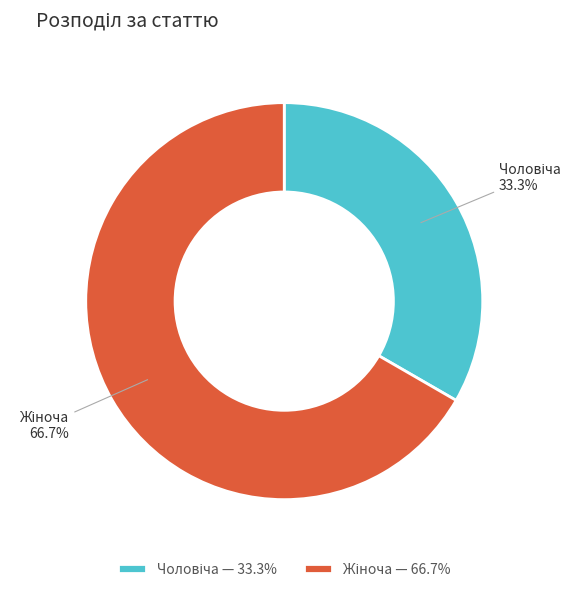

How many segments does this pie chart have?

2